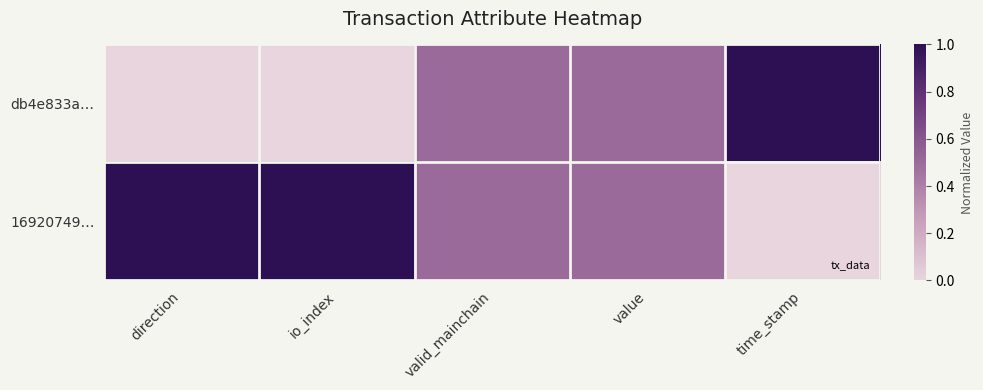

What is the total value across all series at valid_mainchain?

1.0